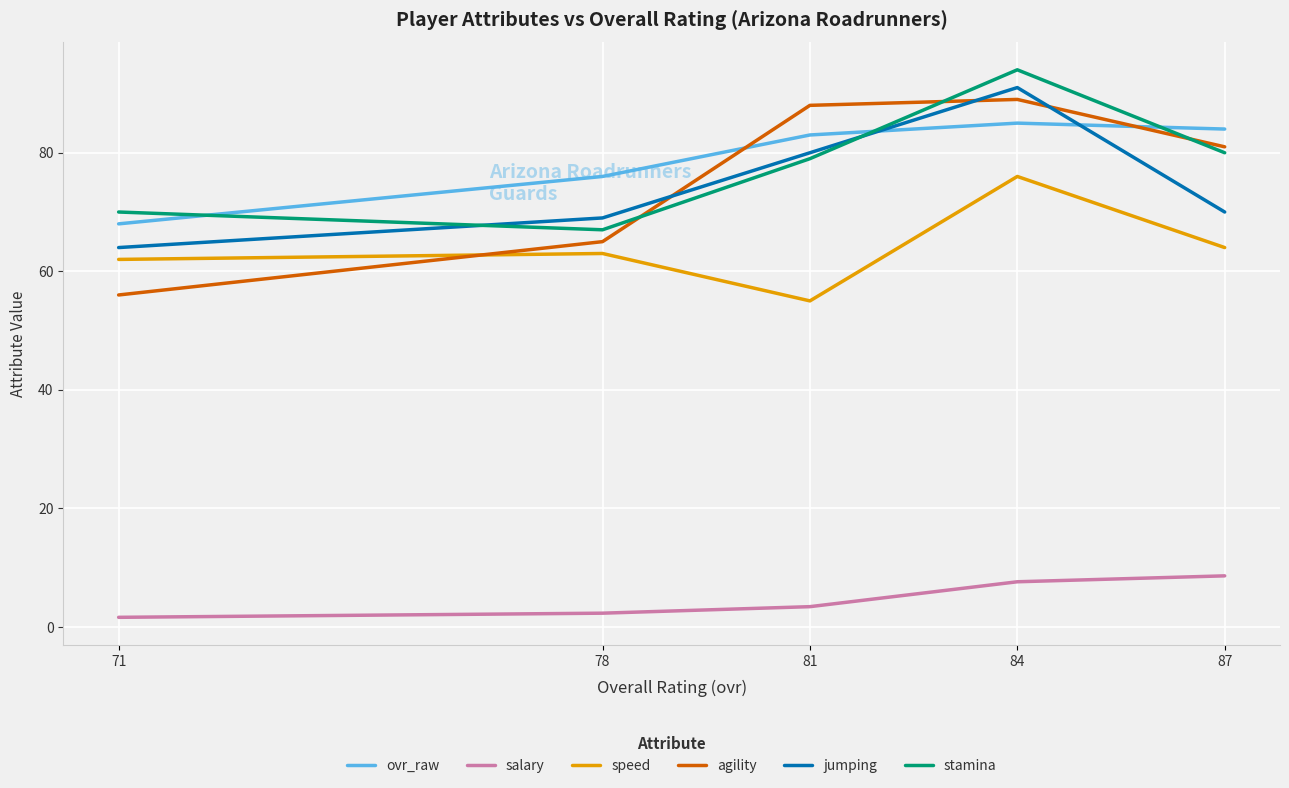

Which has a higher value, 81 or 87?

87